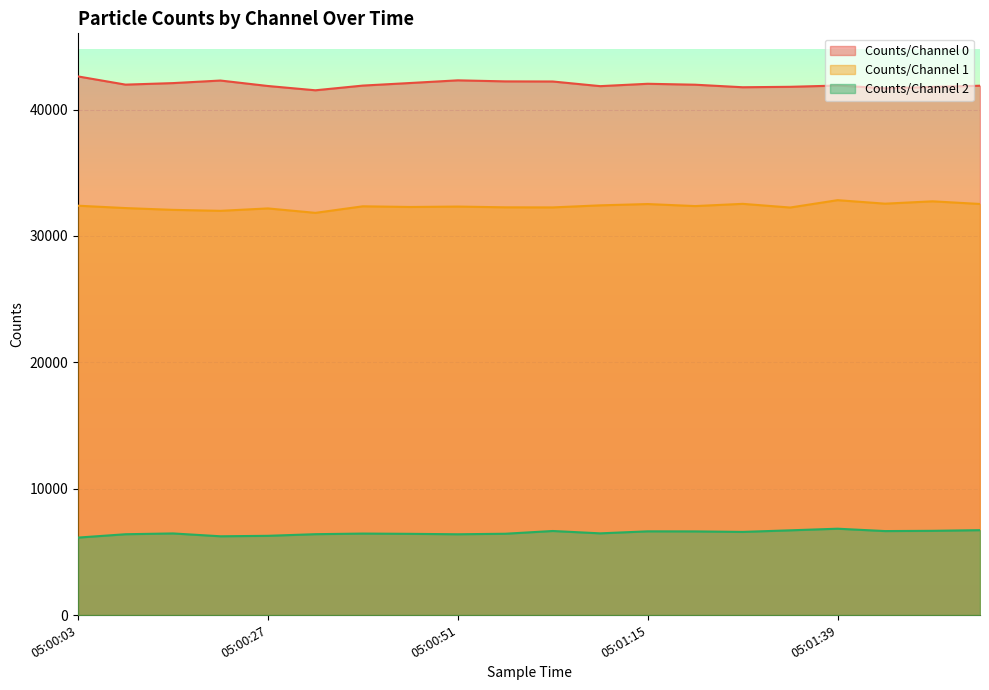

Rank the categories by Counts/Channel 2 value from lowest to highest.

05:00:03, 05:00:21, 05:00:27, 05:00:51, 05:00:09, 05:00:33, 05:00:45, 05:00:57, 05:00:39, 05:00:15, 05:01:09, 05:01:27, 05:01:21, 05:01:15, 05:01:45, 05:01:03, 05:01:51, 05:01:33, 05:01:57, 05:01:39